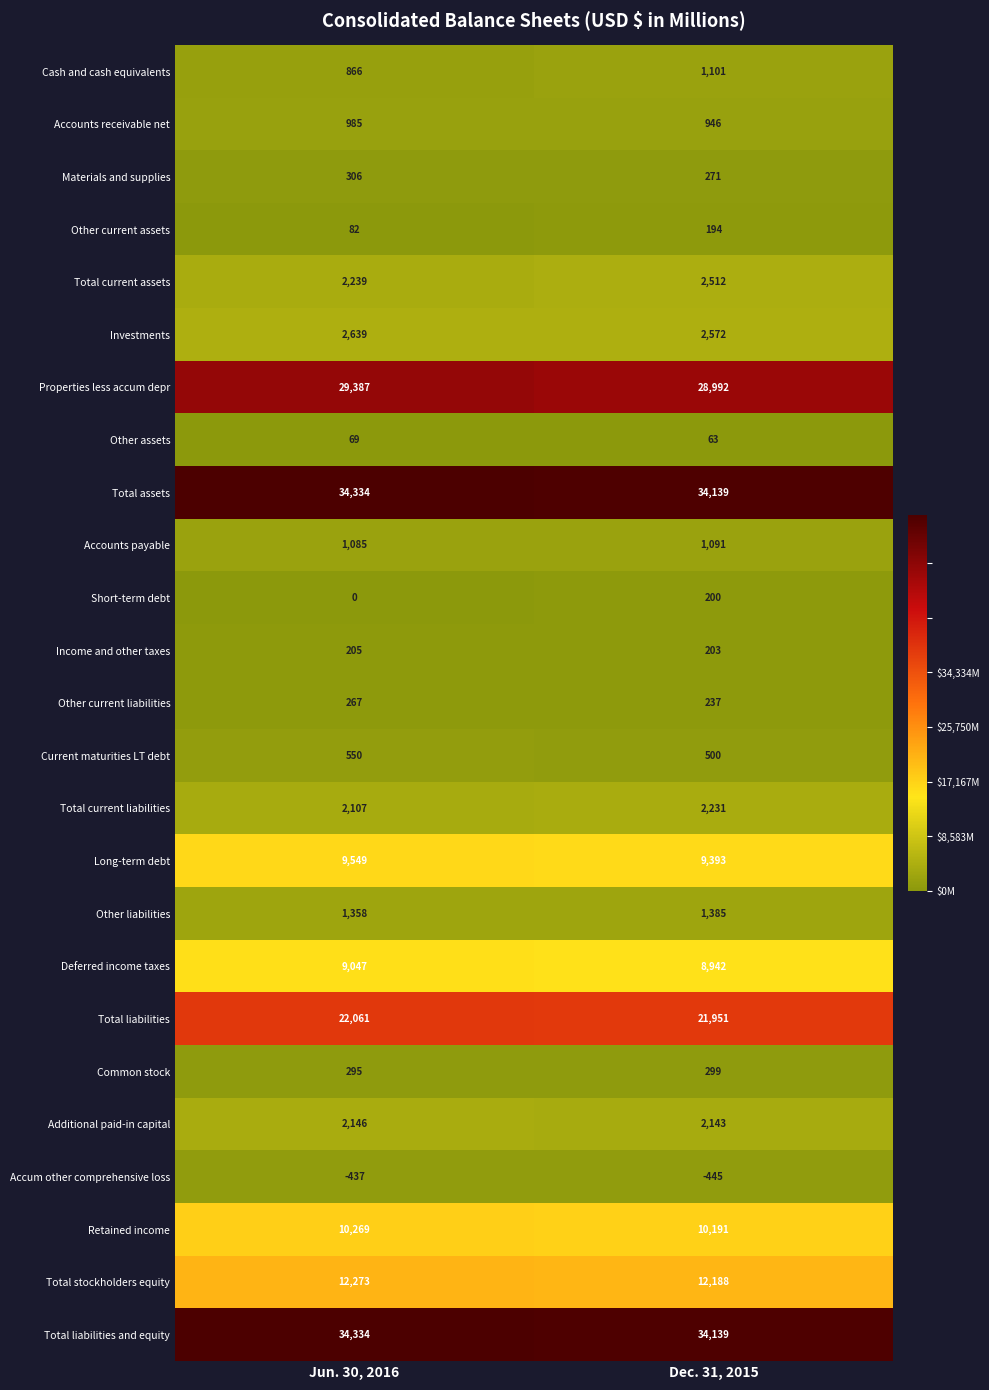

What is the difference between the highest and lowest values at Jun. 30, 2016?

34771